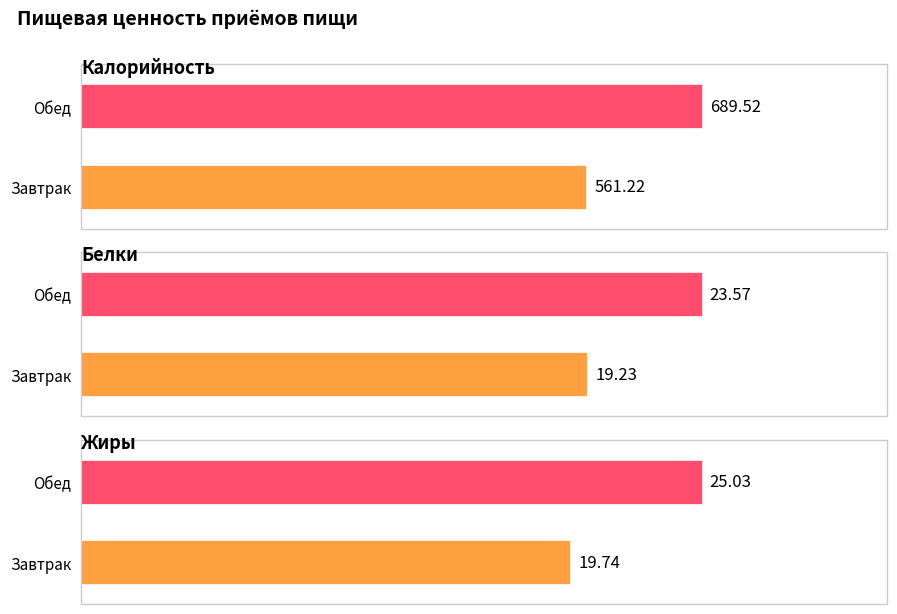

What are all the series names shown in the legend?

Калорийность, Белки, Жиры